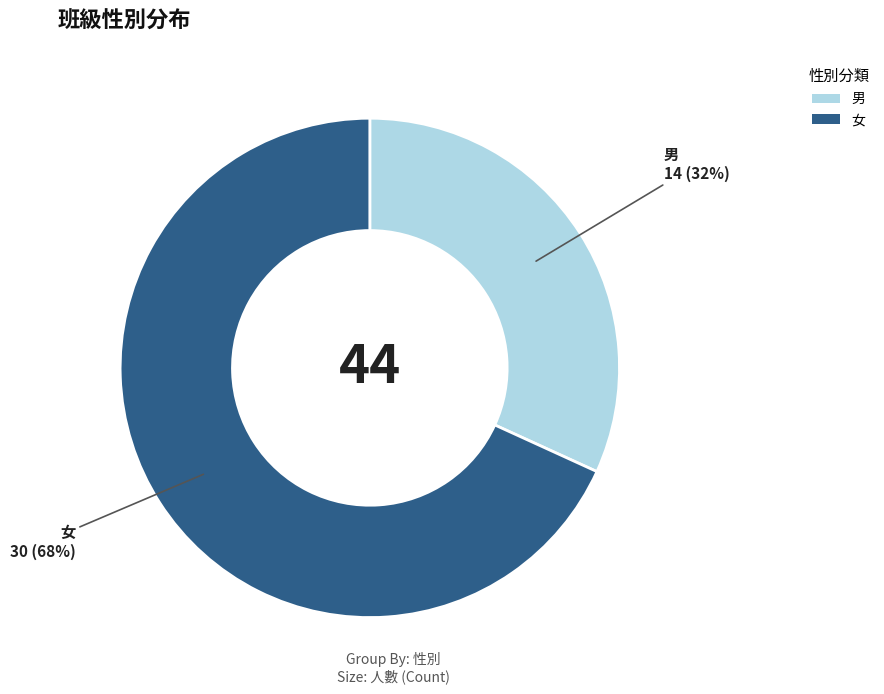

To the nearest percent, what portion does 男 represent?

32%